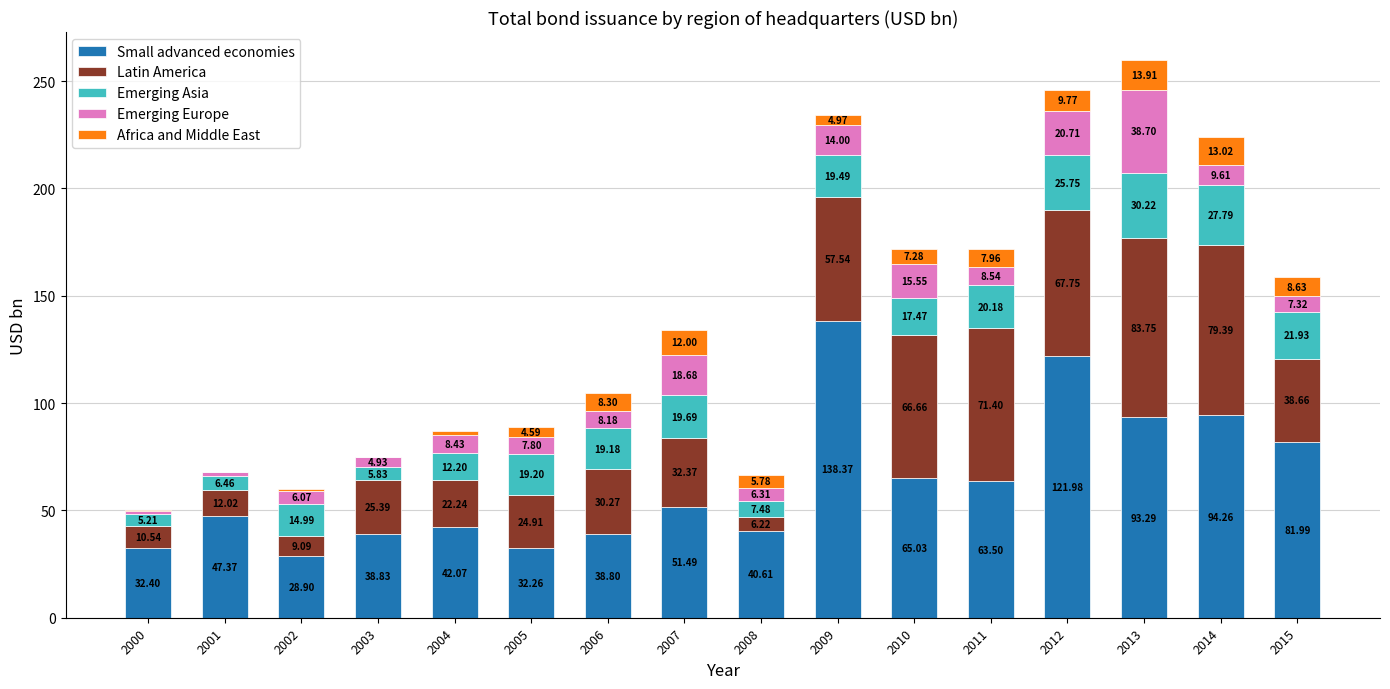

What is the total value across all series at 2008?

66.4